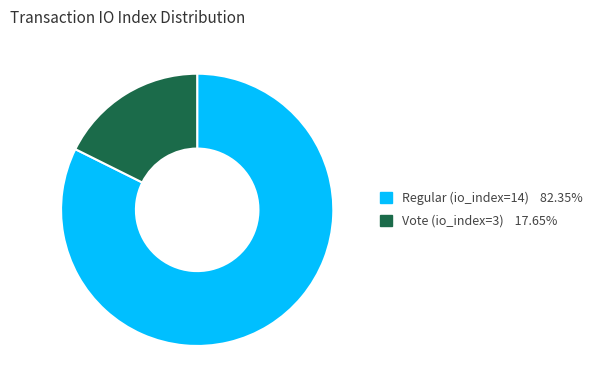

Is there any slice that represents more than half of the pie?

Yes